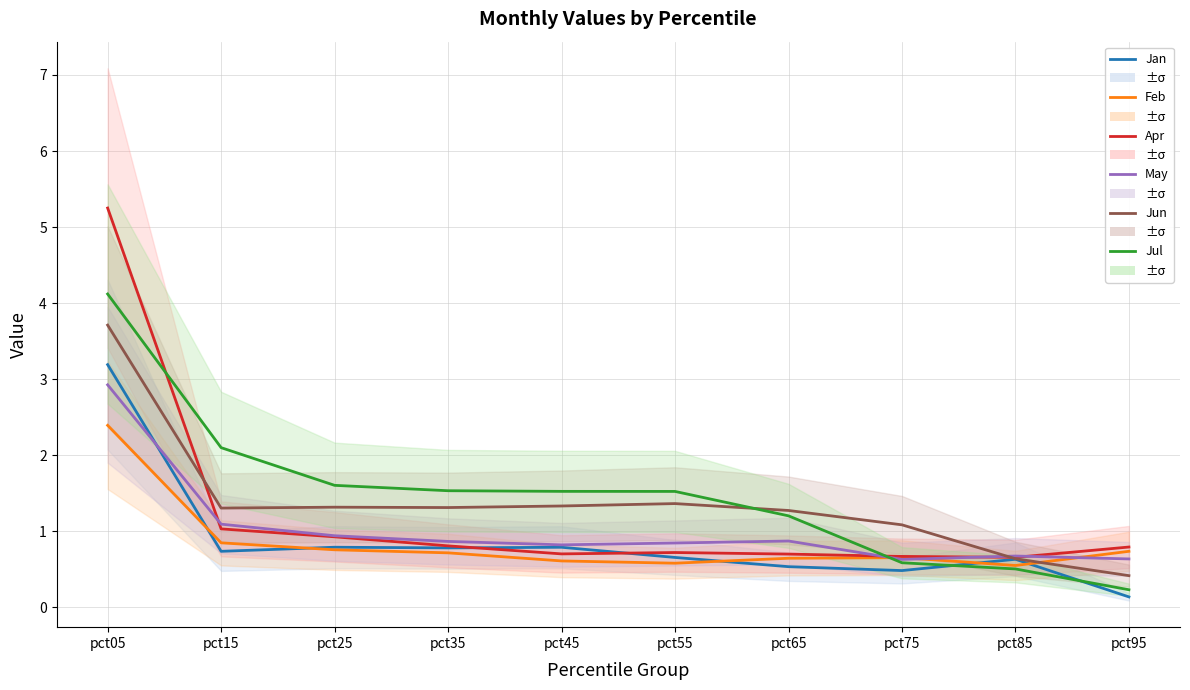

Is this an area chart (filled region under the line)?

No